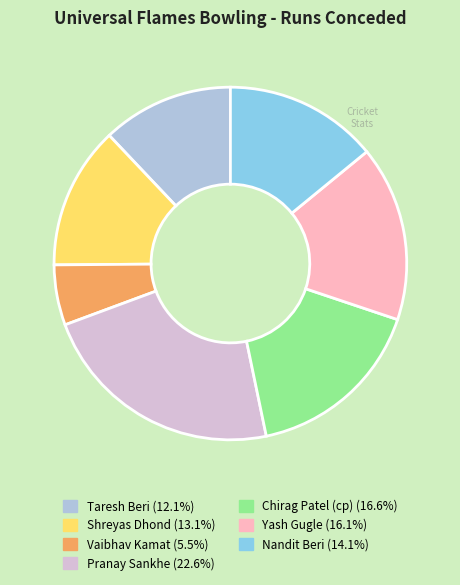

Between Chirag Patel (cp) and Nandit Beri, which is larger?

Chirag Patel (cp)